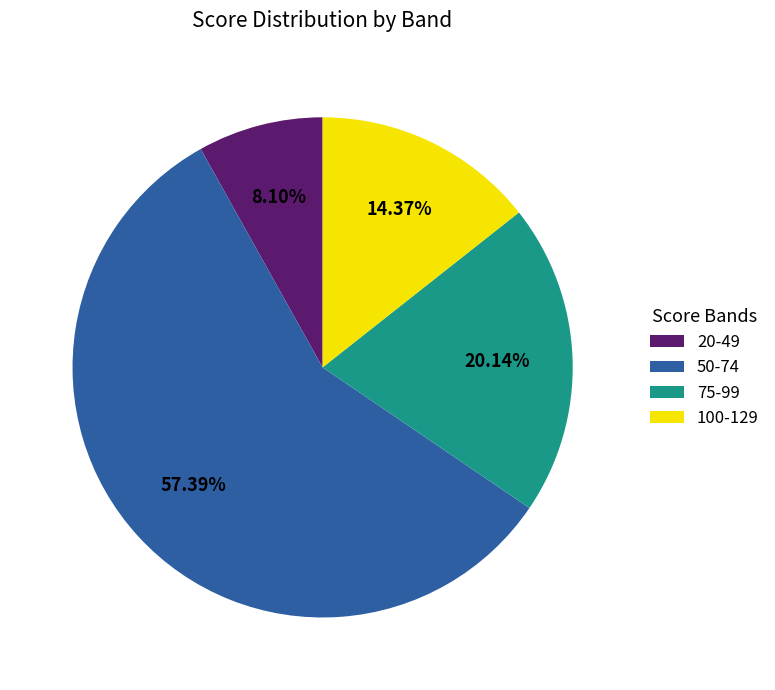

Does 50-74 represent more than half of the total?

Yes